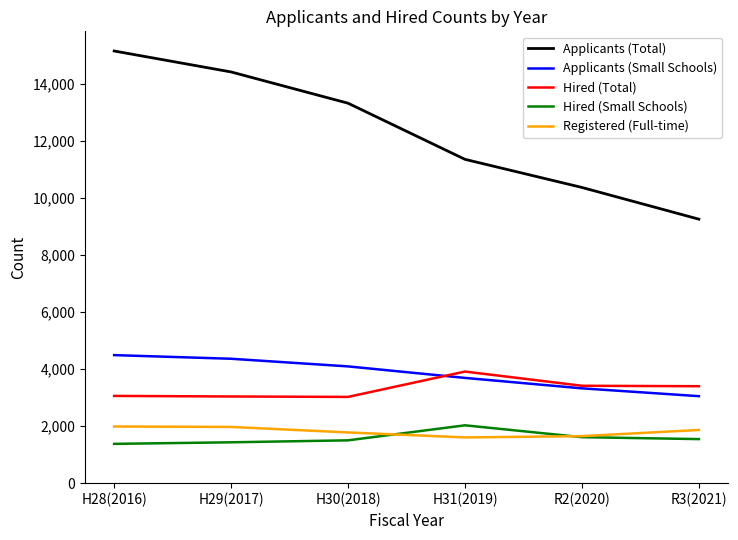

What value does the Registered (Full-time) series have at R2(2020)?

1650